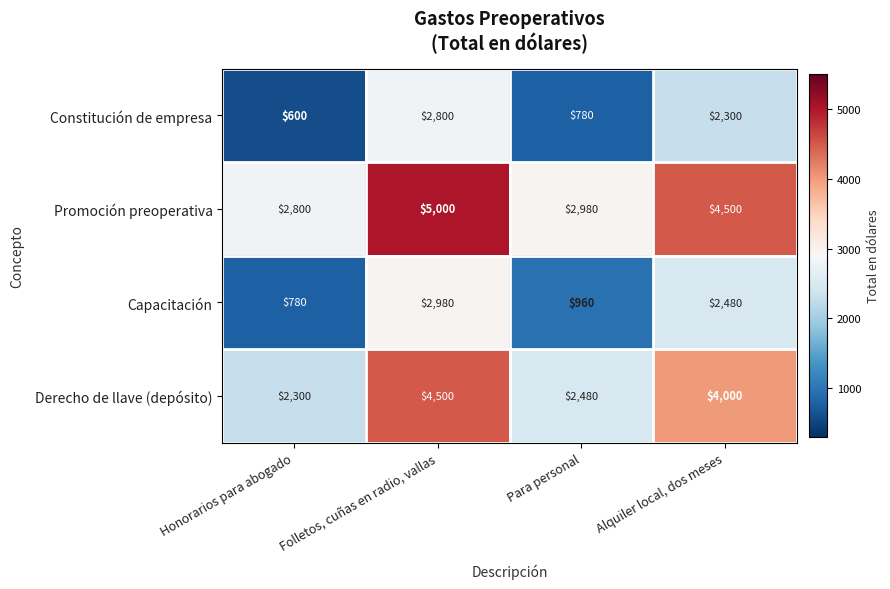

What is the spread (max minus min) of values at Para personal?

2200